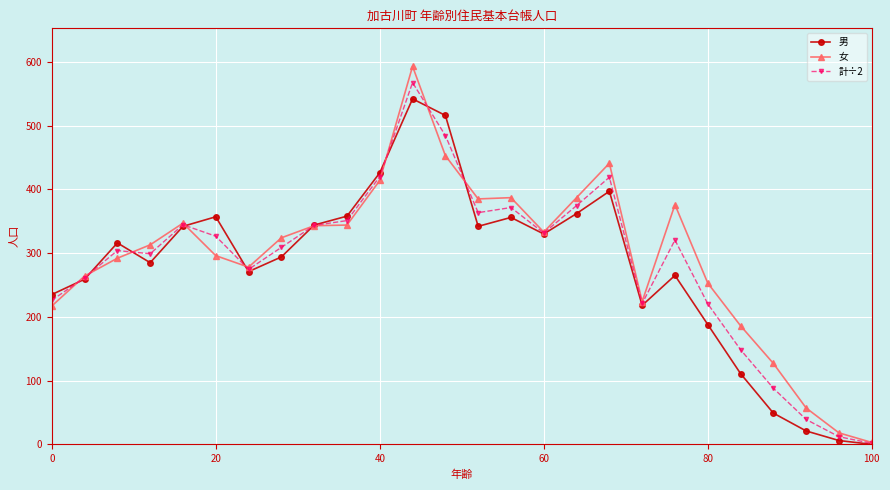

What is the value of the 男 point at the 15th from the left?

356.0